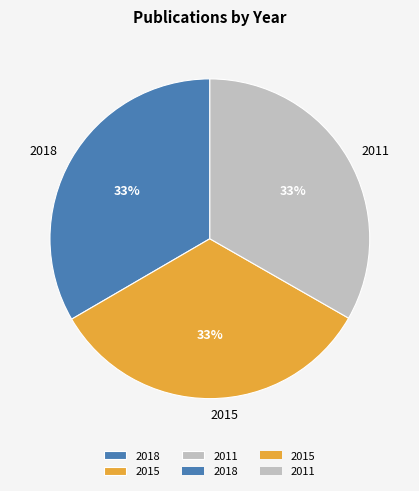

Approximately how many times larger is the value at 2011 compared to 2015?

1.0